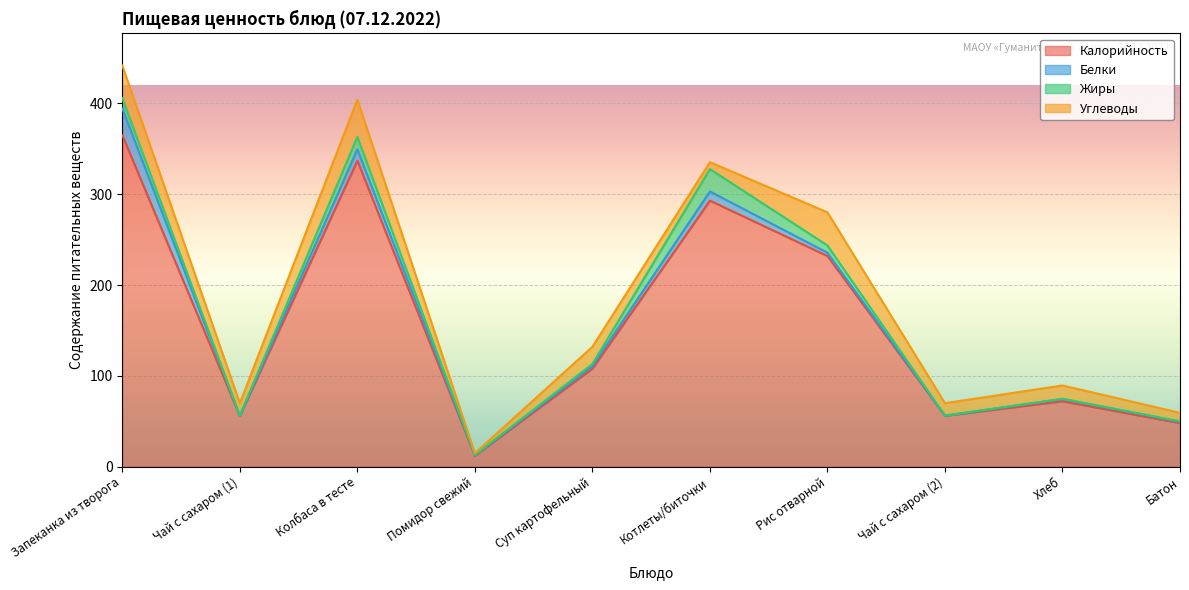

Read the Калорийность value at Котлеты/биточки.

293.0